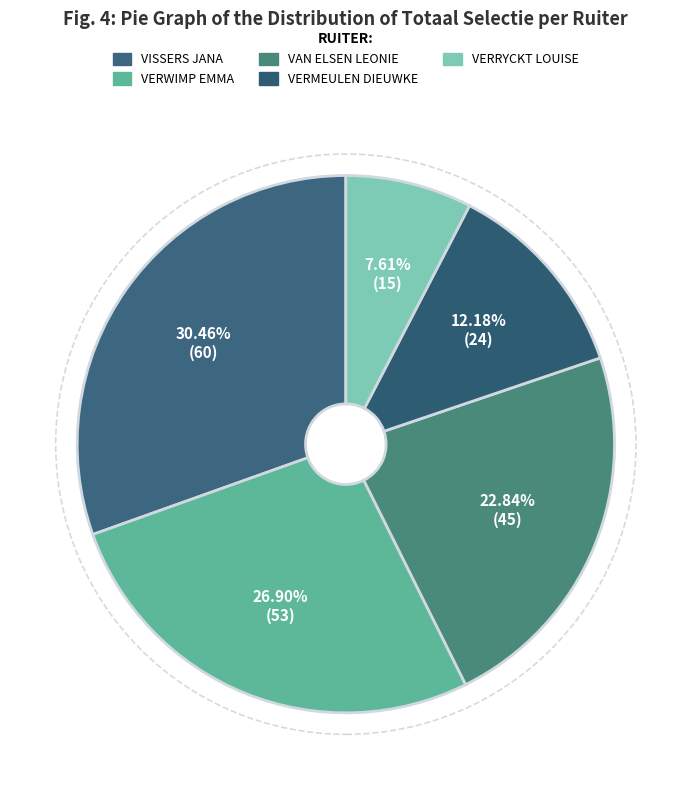

Rank the categories by value from lowest to highest.

VERRYCKT LOUISE, VERMEULEN DIEUWKE, VAN ELSEN LEONIE, VERWIMP EMMA, VISSERS JANA